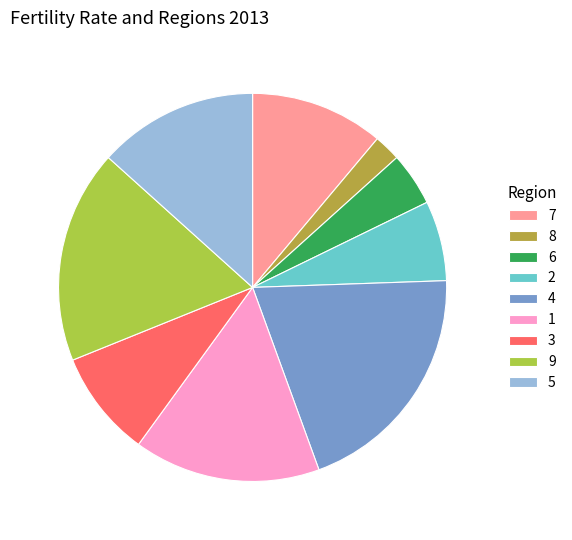

Approximately how many times larger is the value at 1 compared to 5?

1.2